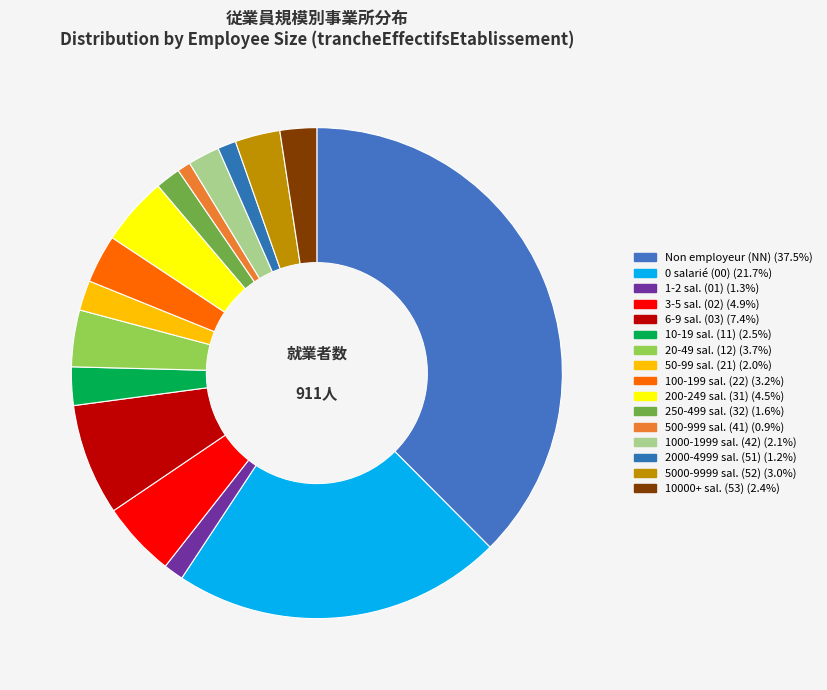

Which slice is the smallest?

41